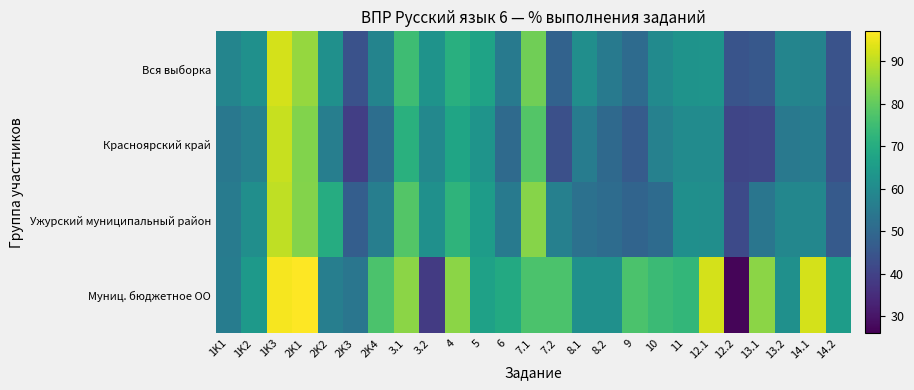

Reading left to right, list all the values displayed in this chart.

Вся выборка: 1K1=58.4	1K2=61.6	1K3=92.3	2K1=85.8	2K2=61.6	2K3=43.8	2K4=58.0	3.1=74.9	3.2=62.6	4=70.9	5=67.1	6=54.9	7.1=81.7	7.2=48.4	8.1=61.2	8.2=55.3	9=50.7	10=59.9	11=62.4	12.1=62.9	12.2=44.4	13.1=45.5	13.2=58.3	14.1=57.6	14.2=44.2
Красноярский край: 1K1=54.4	1K2=57.3	1K3=91.1	2K1=83.6	2K2=56.4	2K3=39.1	2K4=51.5	3.1=71.1	3.2=59.0	4=67.8	5=62.6	6=50.4	7.1=77.9	7.2=43.2	8.1=55.8	8.2=50.4	9=46.4	10=57.2	11=60.2	12.1=60.3	12.2=40.9	13.1=41.1	13.2=54.7	14.1=55.8	14.2=43.5
Ужурский муниципальный район: 1K1=55.5	1K2=61.2	1K3=90.2	2K1=83.8	2K2=69.8	2K3=47.2	2K4=56.5	3.1=78.1	3.2=61.7	4=72.2	5=65.2	6=55.2	7.1=84.2	7.2=57.1	8.1=52.6	8.2=51.0	9=48.9	10=50.8	11=61.4	12.1=61.1	12.2=41.9	13.1=53.9	13.2=58.8	14.1=58.9	14.2=46.0
Муниц. бюджетное ОО: 1K1=55.8	1K2=64.1	1K3=96.2	2K1=97.4	2K2=56.4	2K3=53.9	2K4=76.9	3.1=84.6	3.2=38.5	4=84.6	5=66.7	6=69.2	7.1=76.9	7.2=76.9	8.1=61.5	8.2=61.5	9=76.9	10=74.4	11=73.1	12.1=92.3	12.2=26.9	13.1=84.6	13.2=61.5	14.1=92.3	14.2=65.4